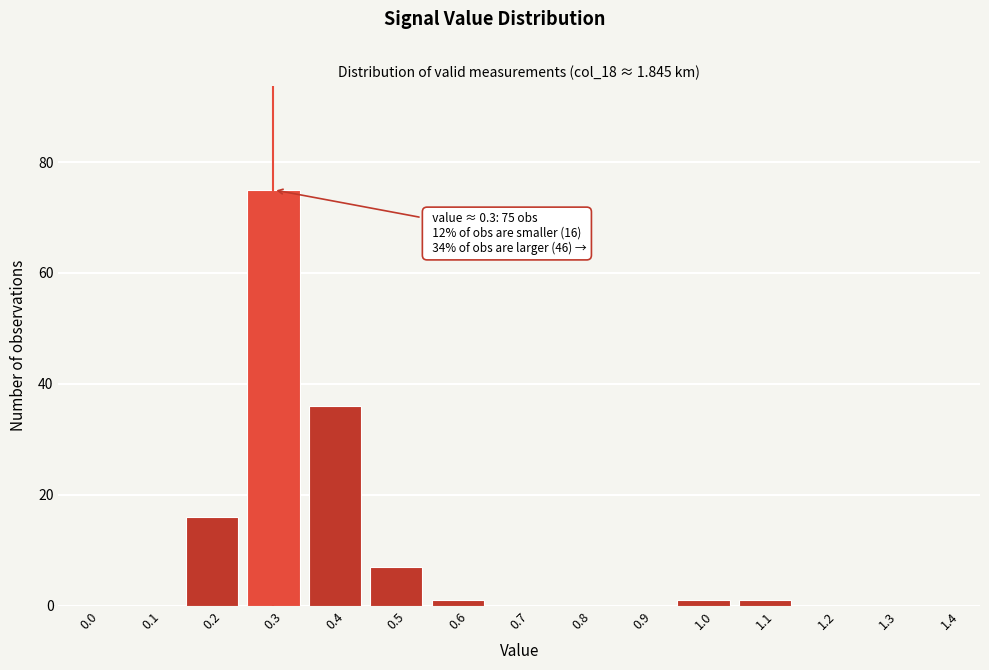

Reading left to right, list all the values displayed in this chart.

0.0=0	0.1=0	0.2=16	0.3=75	0.4=36	0.5=7	0.6=1	0.7=0	0.8=0	0.9=0	1.0=1	1.1=1	1.2=0	1.3=0	1.4=0